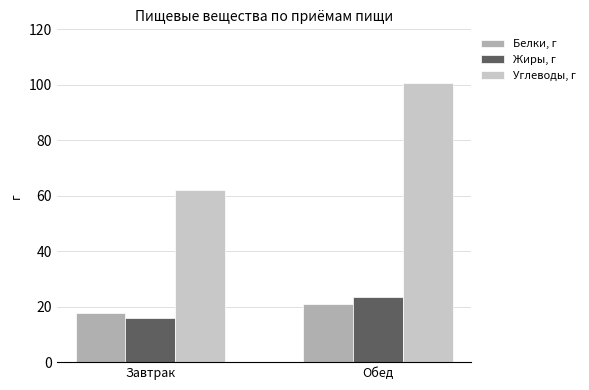

How many data points in Жиры, г are above 23?

1